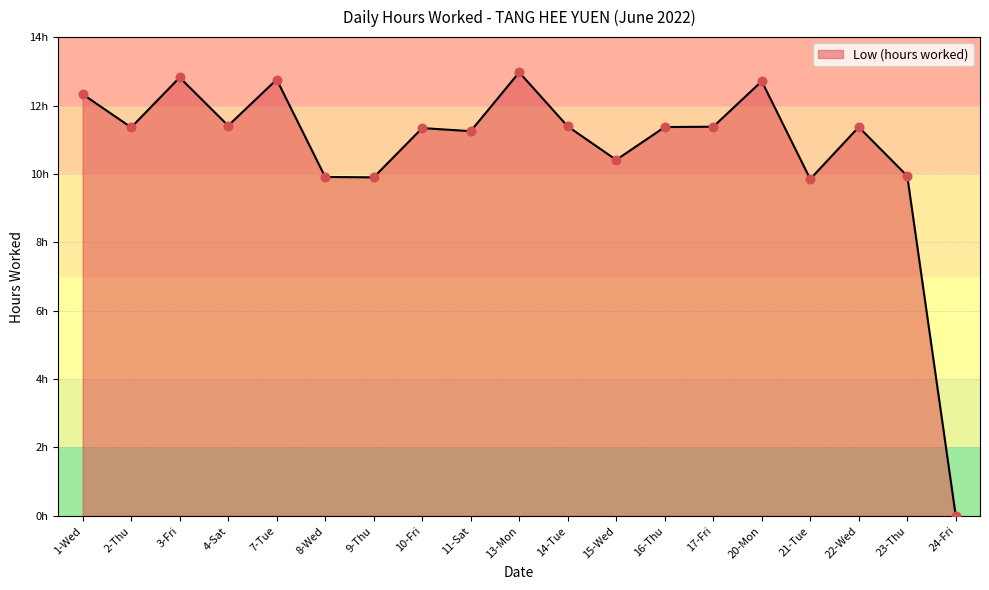

What is the change in value from 13-Mon to 24-Fri?

-13.0